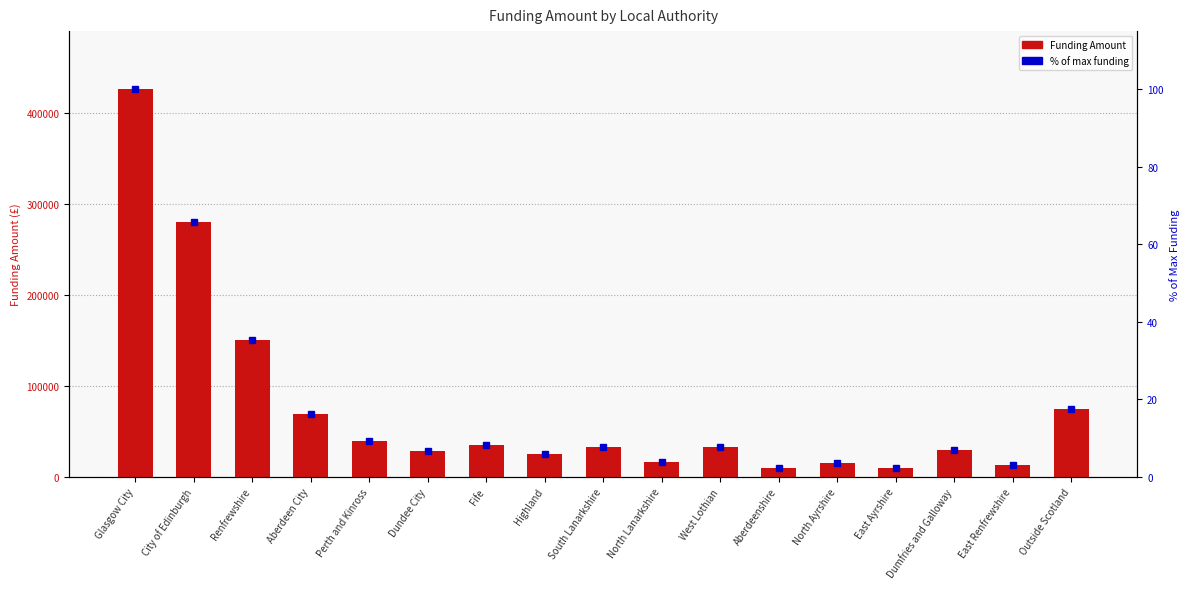

How many groups of bars are there?

17